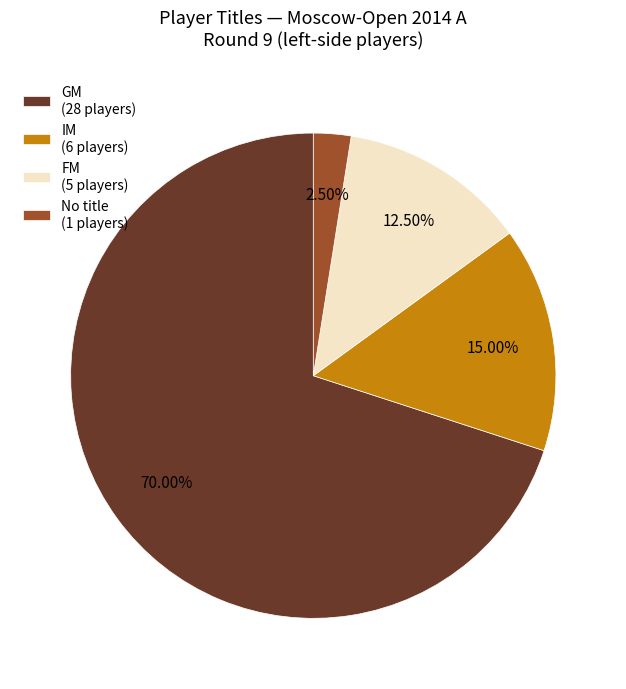

Rank the categories by value from highest to lowest.

GM (28 players), IM (6 players), FM (5 players), No title (1 players)